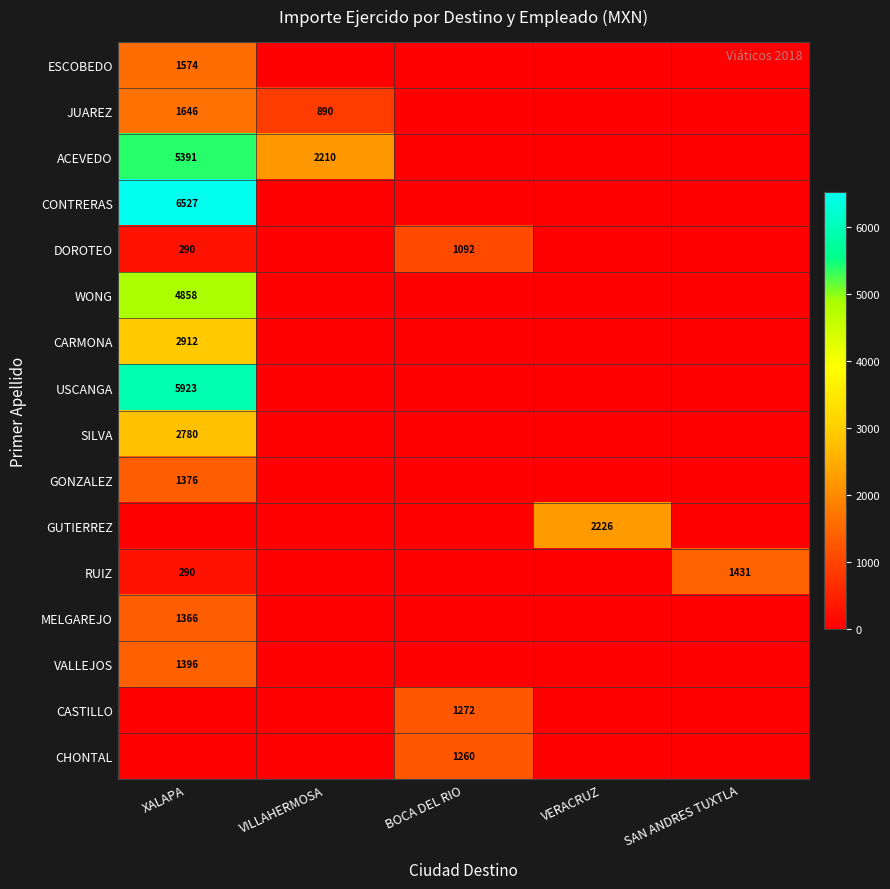

The value of CONTRERAS at XALAPA is 8621. True or false?

False